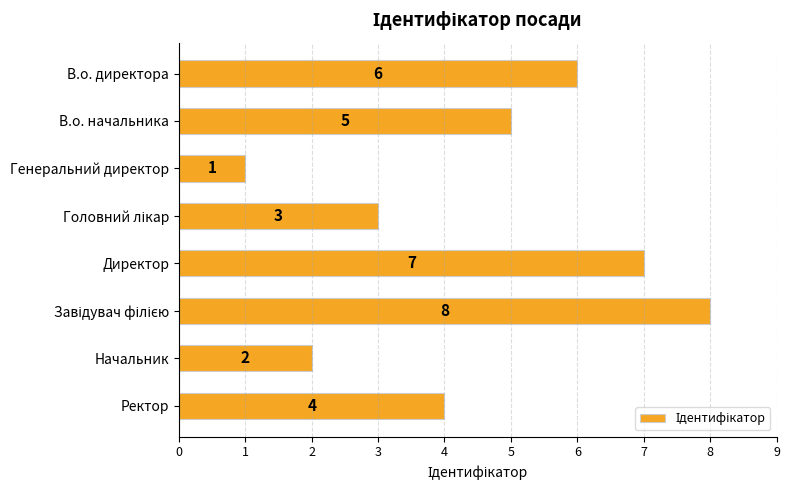

What is the greatest value displayed?

8